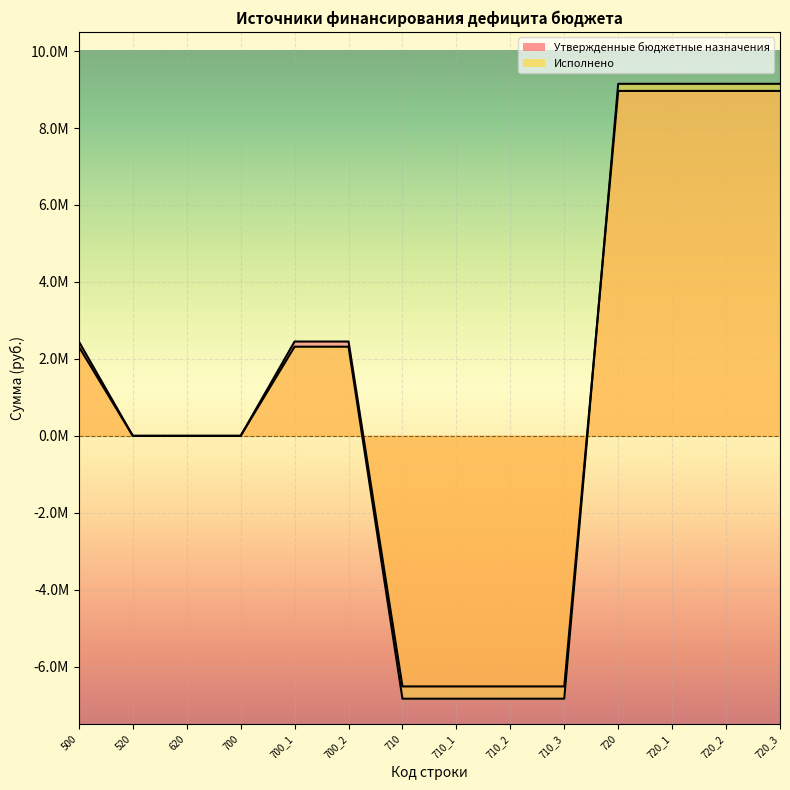

True or false: Утвержденные бюджетные назначения has more than 0 points higher than both neighbors.

False